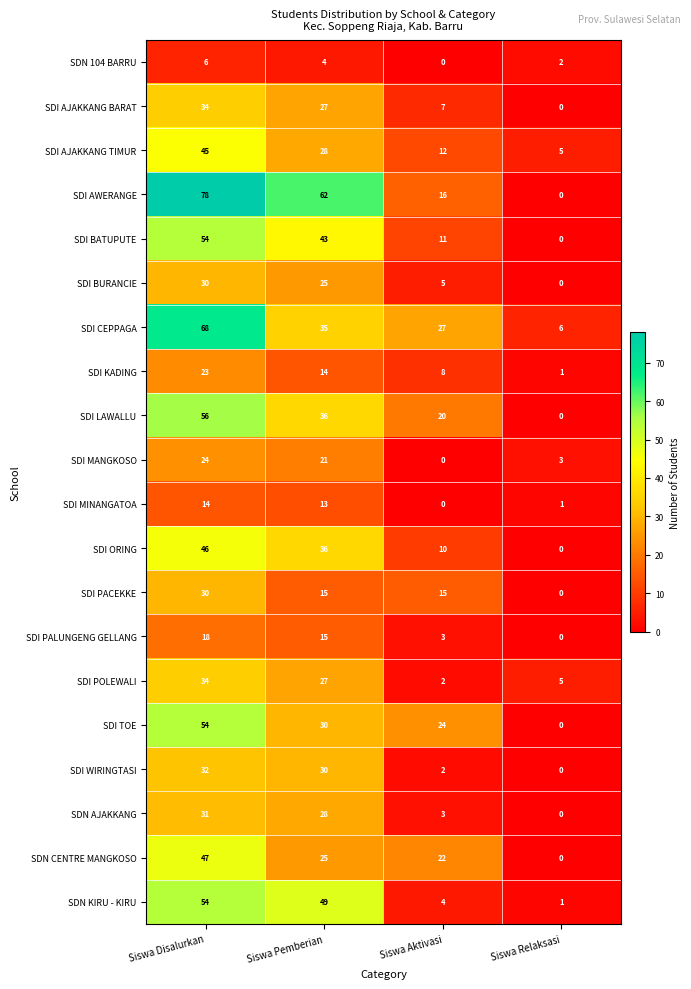

At which category is the sum across all series the highest?

Siswa Disalurkan